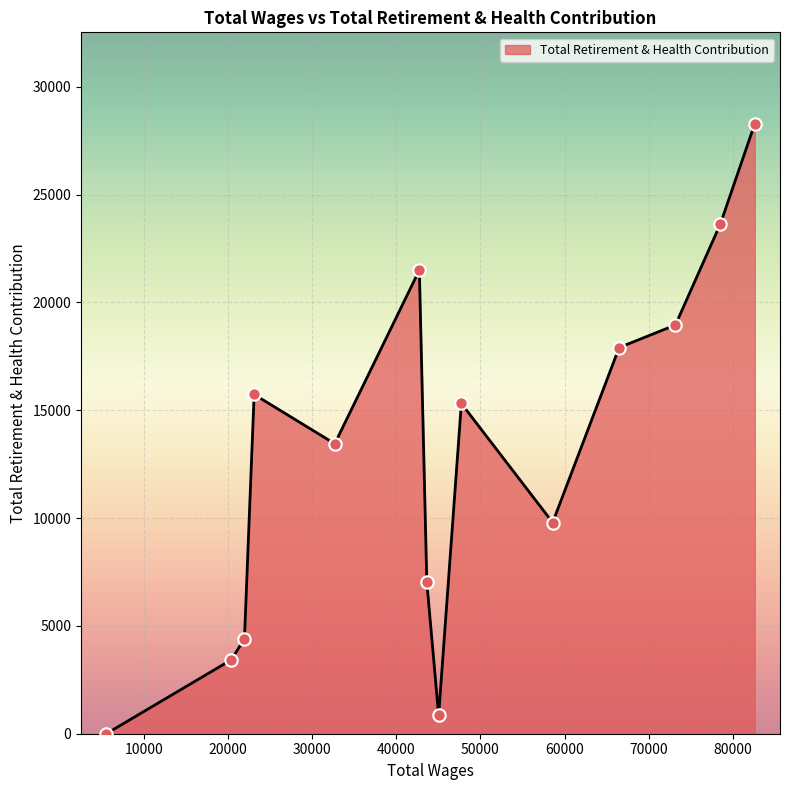

What is the greatest value displayed?

28277